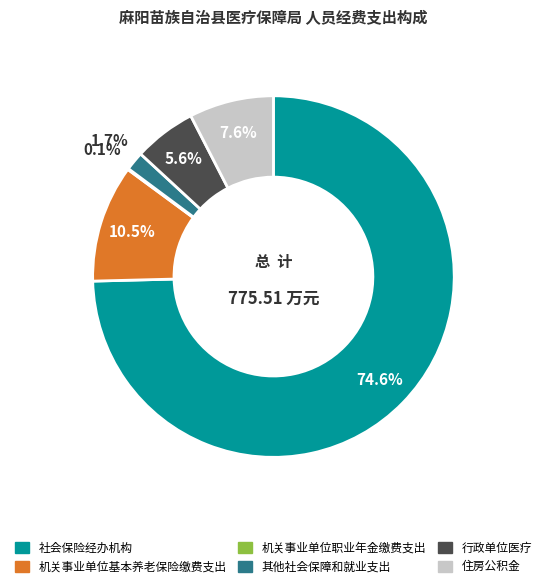

Which slice is the largest?

社会保险经办机构